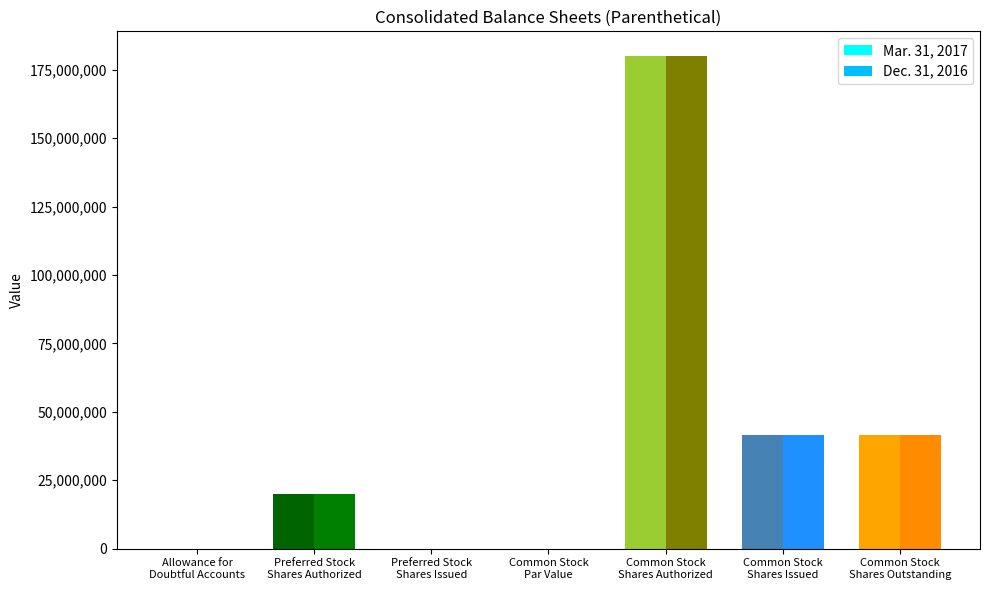

What is the difference between the Mar. 31, 2017 values at Common Stock
Shares Issued and Common Stock
Par Value?

41350000